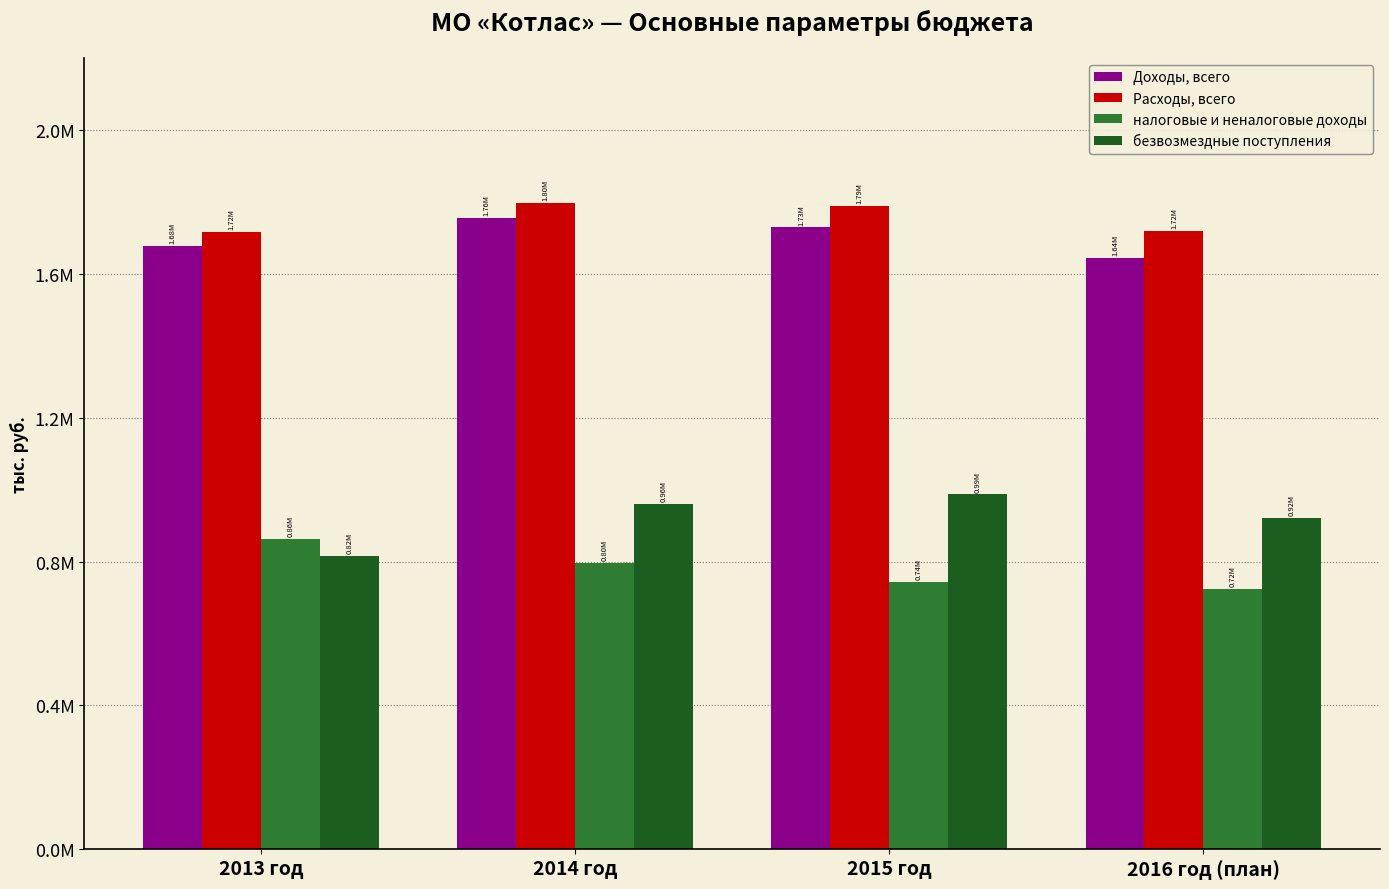

Are the bars grouped side by side (vs. stacked)?

Yes